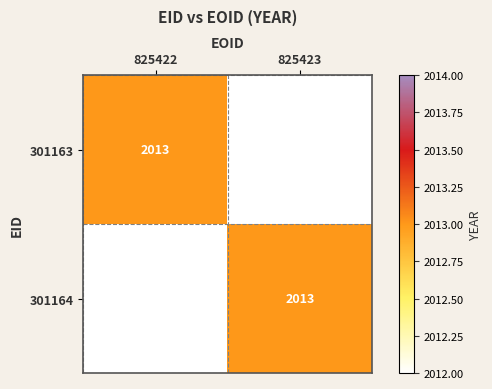

Is it true that 301163 equals 3061 at 825422?

False